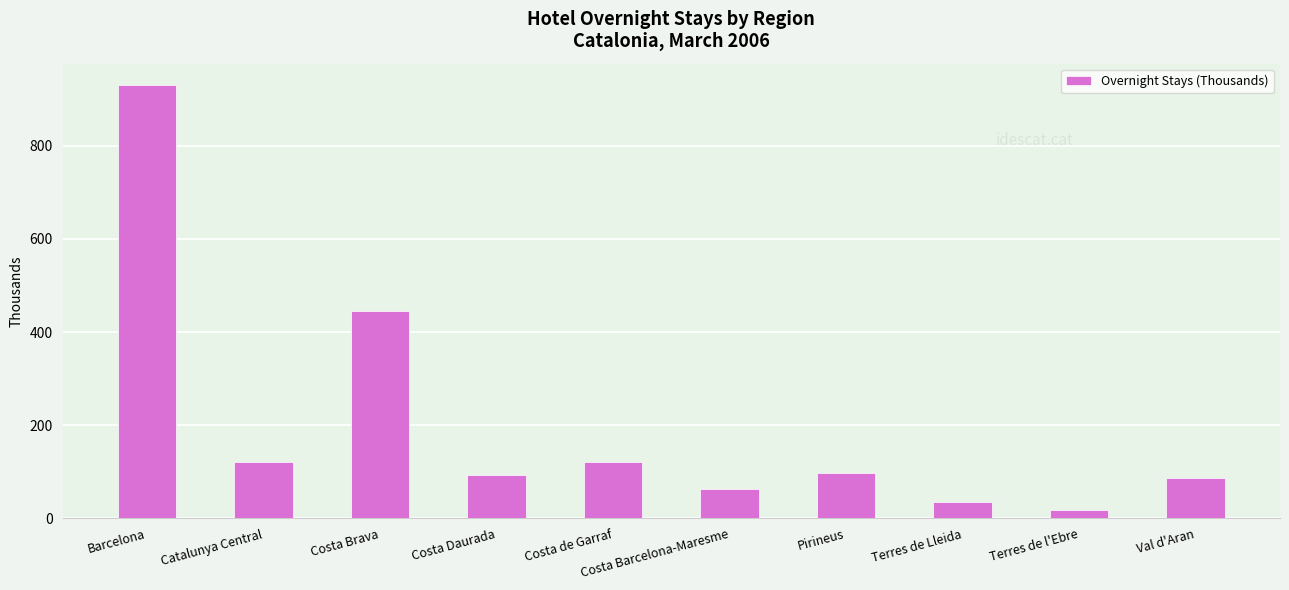

How many bars are there in total?

10